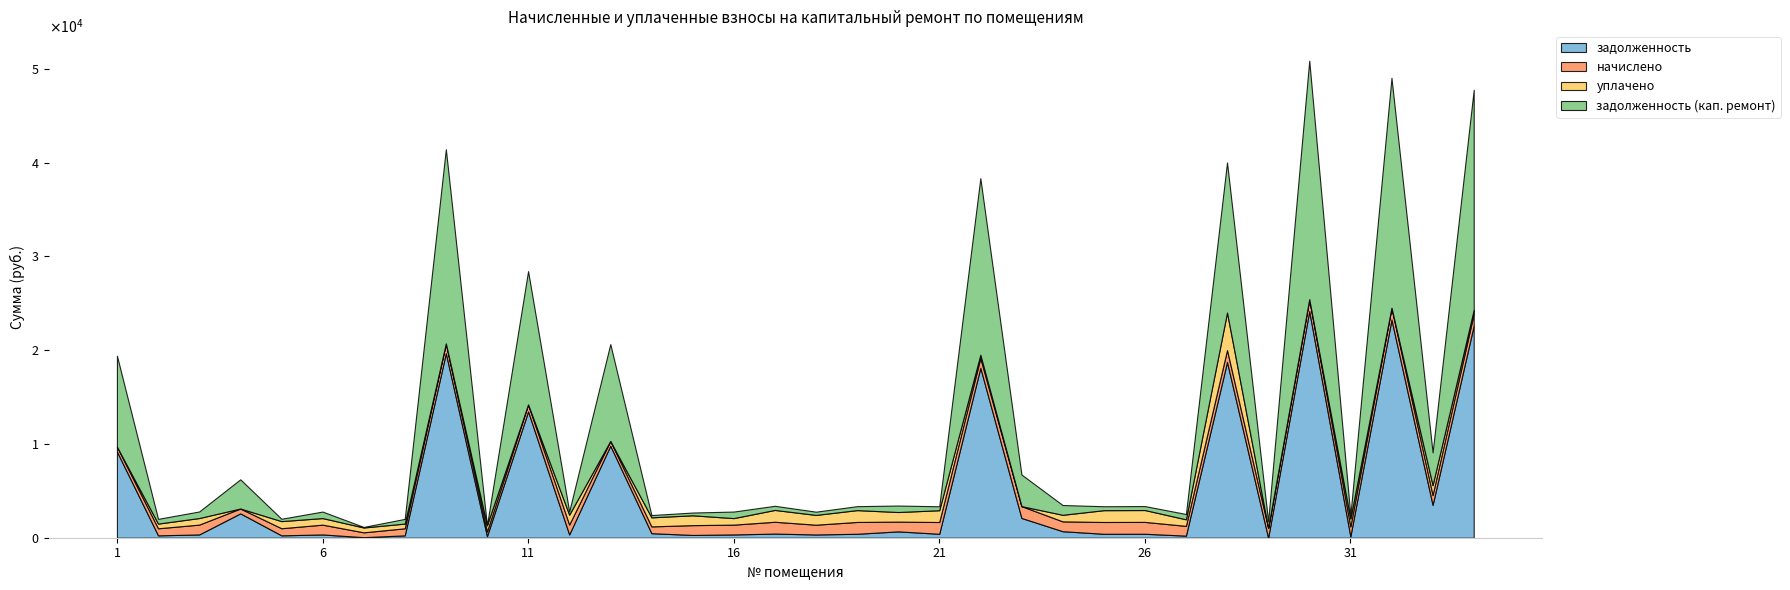

Reading left to right, transcribe all the data shown in this chart.

задолженность: 1=9187.4	2=251.9	3=349.8	4=2596.8	5=252.7	6=348.7	7=57.7	8=251.2	9=19685.3	10=166.8	11=13475.0	12=350.5	13=9810.1	14=483.1	15=296.2	16=348.7	17=439.5	18=347.0	19=420.2	20=675.3	21=418.4	22=18124.7	23=2108.3	24=693.8	25=419.6	26=421.8	27=221.9	28=18749.2	29=0.0	30=24168.1	31=151.8	32=23263.2	33=3504.3	34=22622.8
начислено: 1=518.8	2=753.5	3=1049.5	4=517.1	5=758.6	6=1046.1	7=517.1	8=753.5	9=1030.8	10=500.1	11=741.6	12=1051.2	13=513.7	14=724.6	15=1046.1	16=1046.1	17=1262.1	18=1041.0	19=1262.1	20=1041.0	21=1257.0	22=1046.1	23=1262.1	24=1049.5	25=1258.7	26=1265.5	27=1042.7	28=1265.5	29=1056.3	30=1265.5	31=1049.5	32=1258.7	33=1047.8	34=1265.5
уплачено: 1=0.0	2=501.0	3=700.0	4=0.0	5=758.4	6=700.0	7=516.8	8=502.0	9=0.0	10=667.7	11=0.0	12=1052.0	13=0.0	14=966.5	15=1048.0	16=697.1	17=1261.0	18=1043.1	19=1261.5	20=1024.0	21=1257.0	22=348.0	23=0.0	24=700.0	25=1259.0	26=1265.6	27=698.0	28=4000.0	29=0.0	30=0.0	31=851.0	32=0.0	33=1050.0	34=422.0
задолженность (кап. ремонт): 1=9706.2	2=504.4	3=699.3	4=3114.0	5=252.9	6=694.8	7=58.0	8=502.8	9=20716.1	10=0.0	11=14216.6	12=349.7	13=10323.8	14=241.2	15=294.3	16=697.7	17=440.6	18=344.9	19=420.8	20=692.3	21=418.5	22=18822.8	23=3370.4	24=1043.3	25=419.3	26=421.8	27=566.7	28=16014.8	29=703.6	30=25433.7	31=350.3	32=24521.9	33=3502.1	34=23466.3